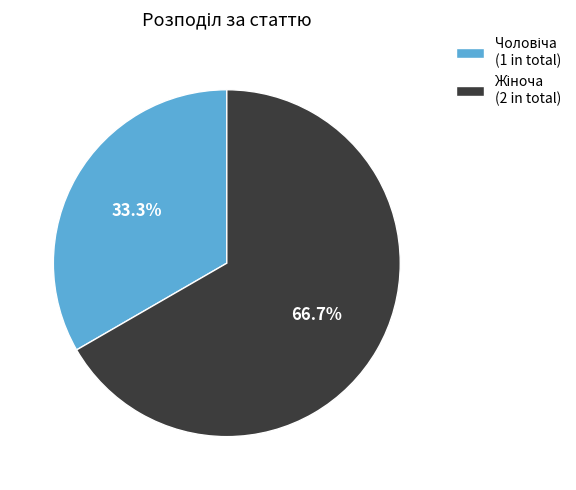

Is there any slice that represents more than half of the pie?

Yes